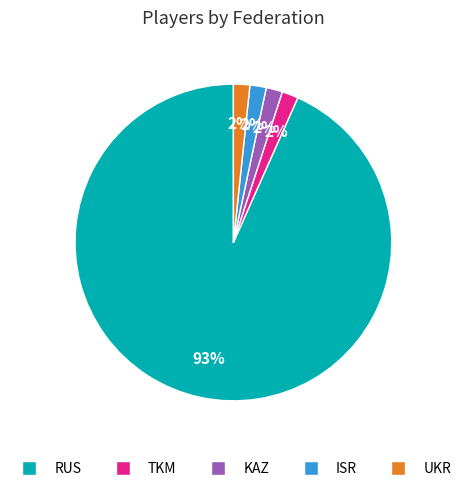

What percentage is the TKM slice, to the nearest percent?

2%